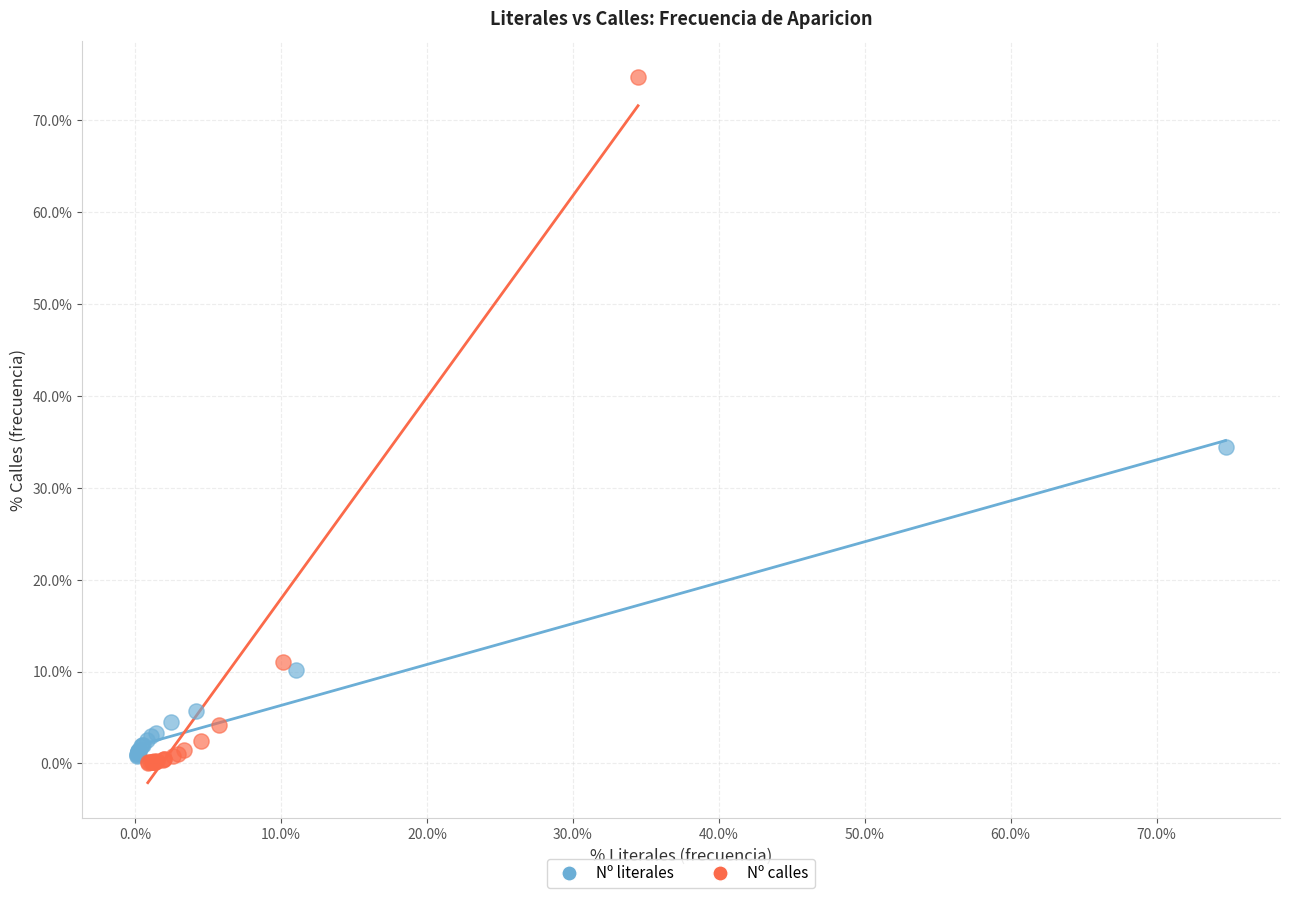

Which series reaches the maximum Y coordinate?

Nº calles